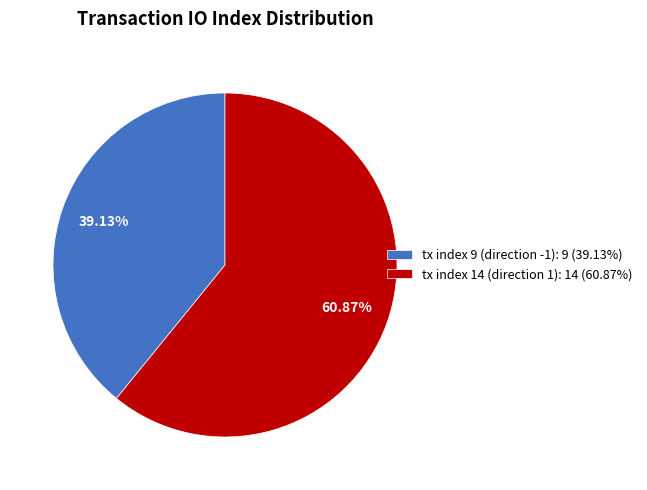

To the nearest percent, what is the difference between the largest and smallest slice percentages?

22%